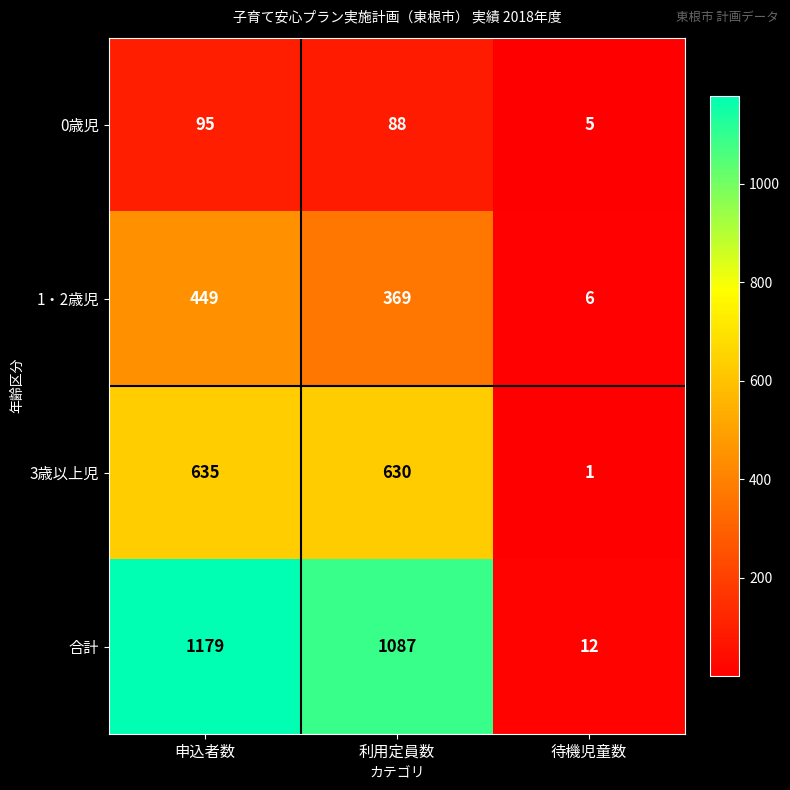

What is the greatest value displayed?

1179